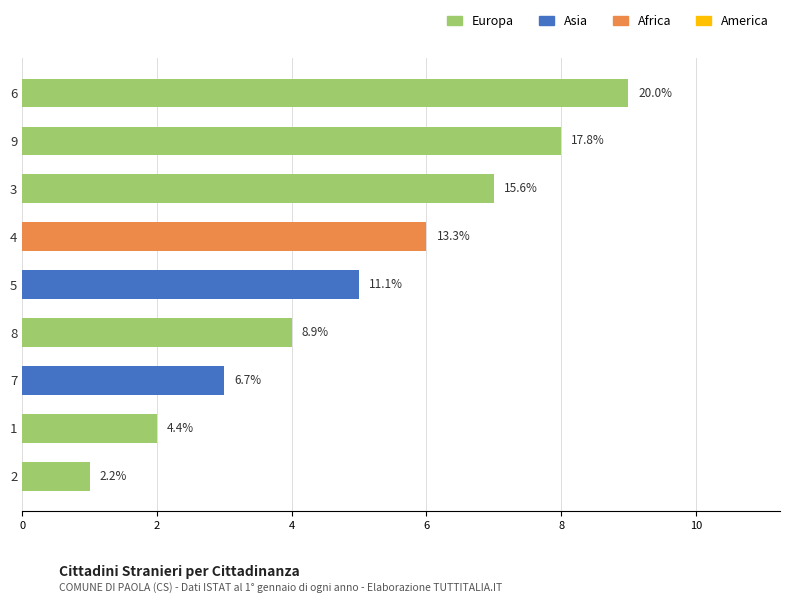

Does the chart contain any negative values?

No